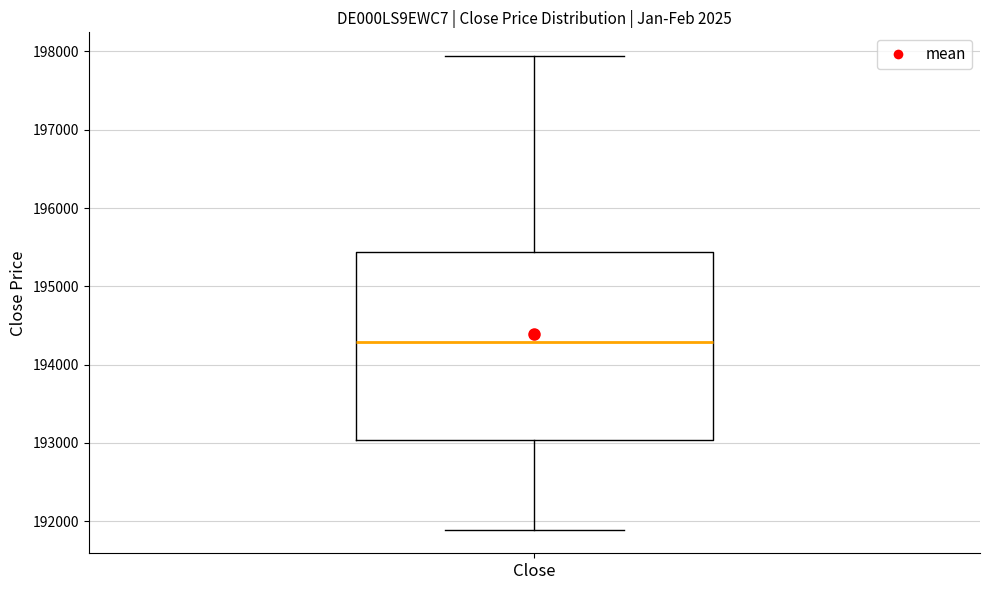

Where does the median line of the box for Close sit on the y-axis? The values are not printed on the chart, so give them approximately, as read against the axis.

194300